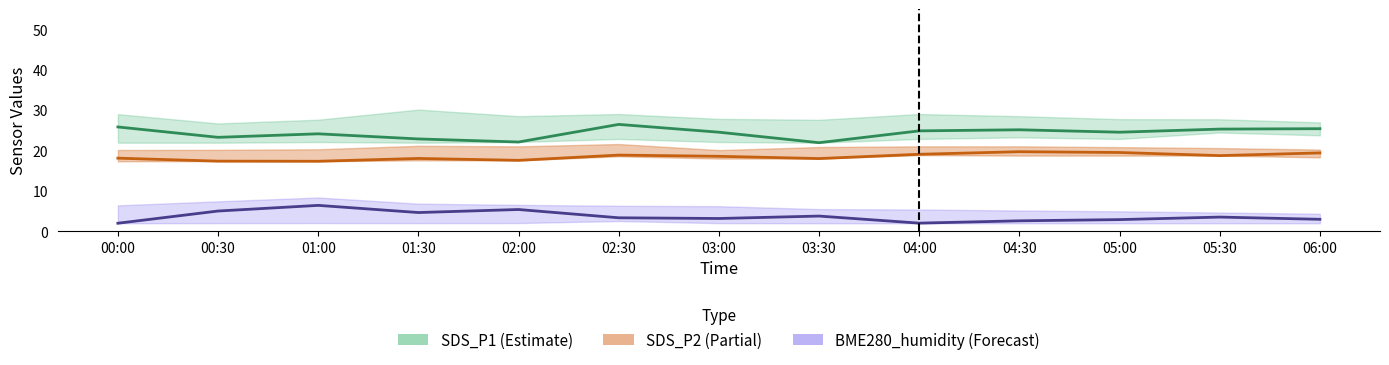

What is the maximum value for SDS_P2 mean?

19.7